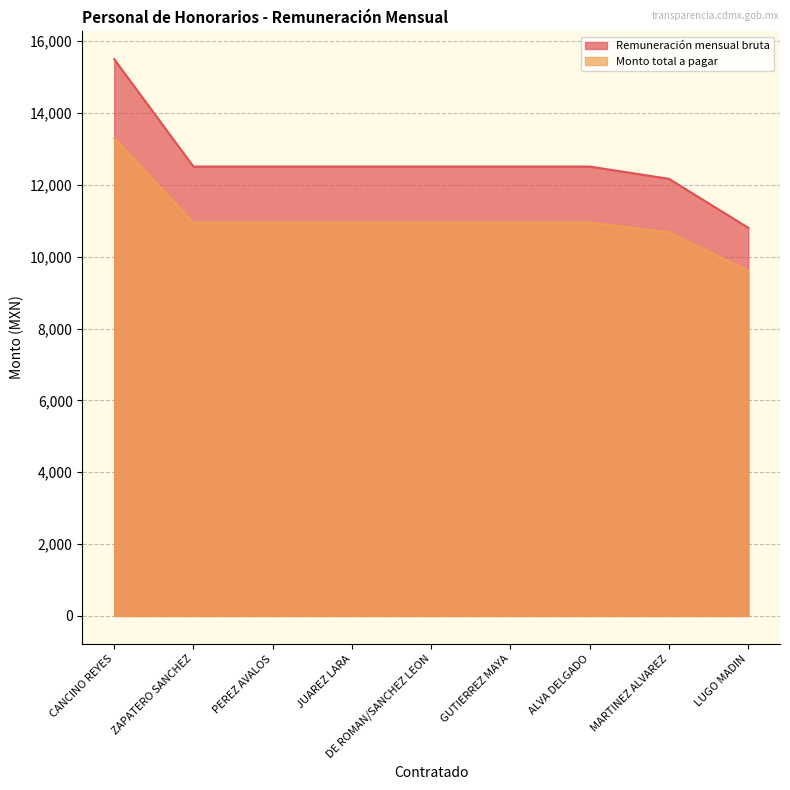

What are all the series names shown in the legend?

Remuneración mensual bruta, Monto total a pagar